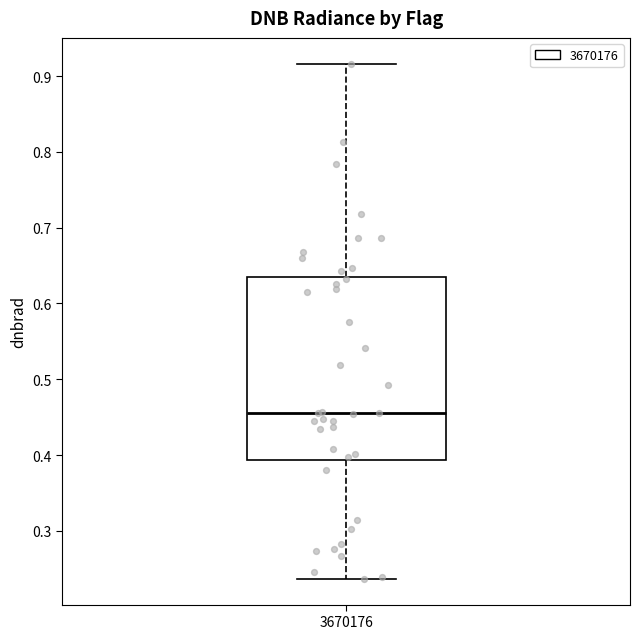

Read this box plot against the y-axis: the position of the median line, the range covered by the box, and the ends of both whiskers. The values are not printed on the chart, so give them approximately, as read against the axis.

median 0.46, box 0.39 to 0.63, whiskers 0.24 to 0.92